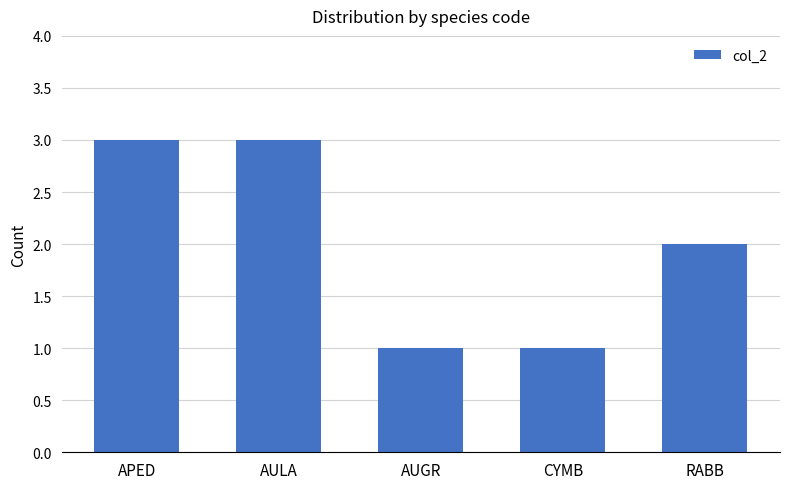

Reading left to right, what are all the values shown in this chart?

3	3	1	1	2